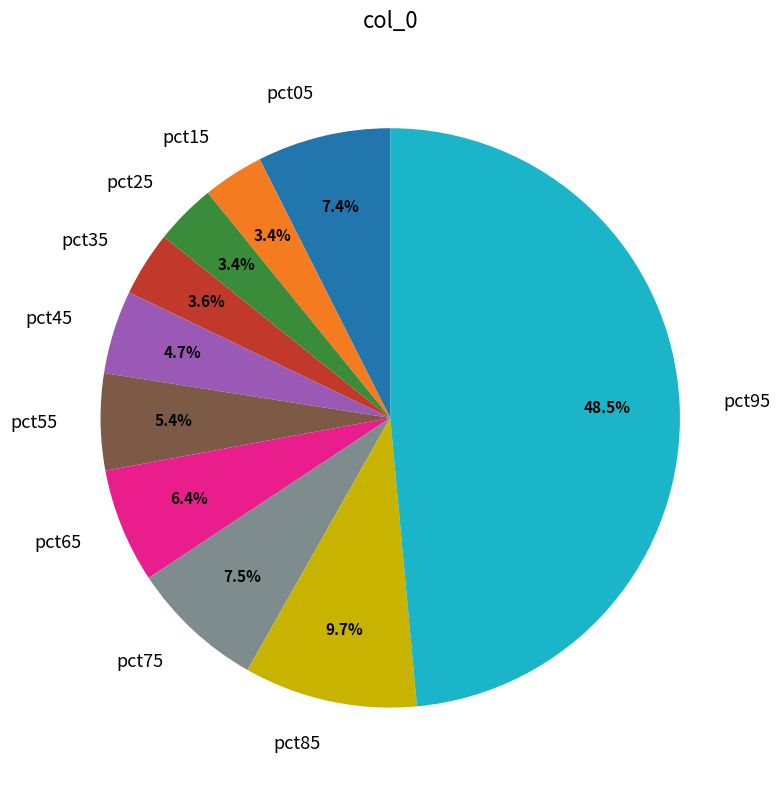

What percentage do pct95 and pct65 together represent?

54.9%